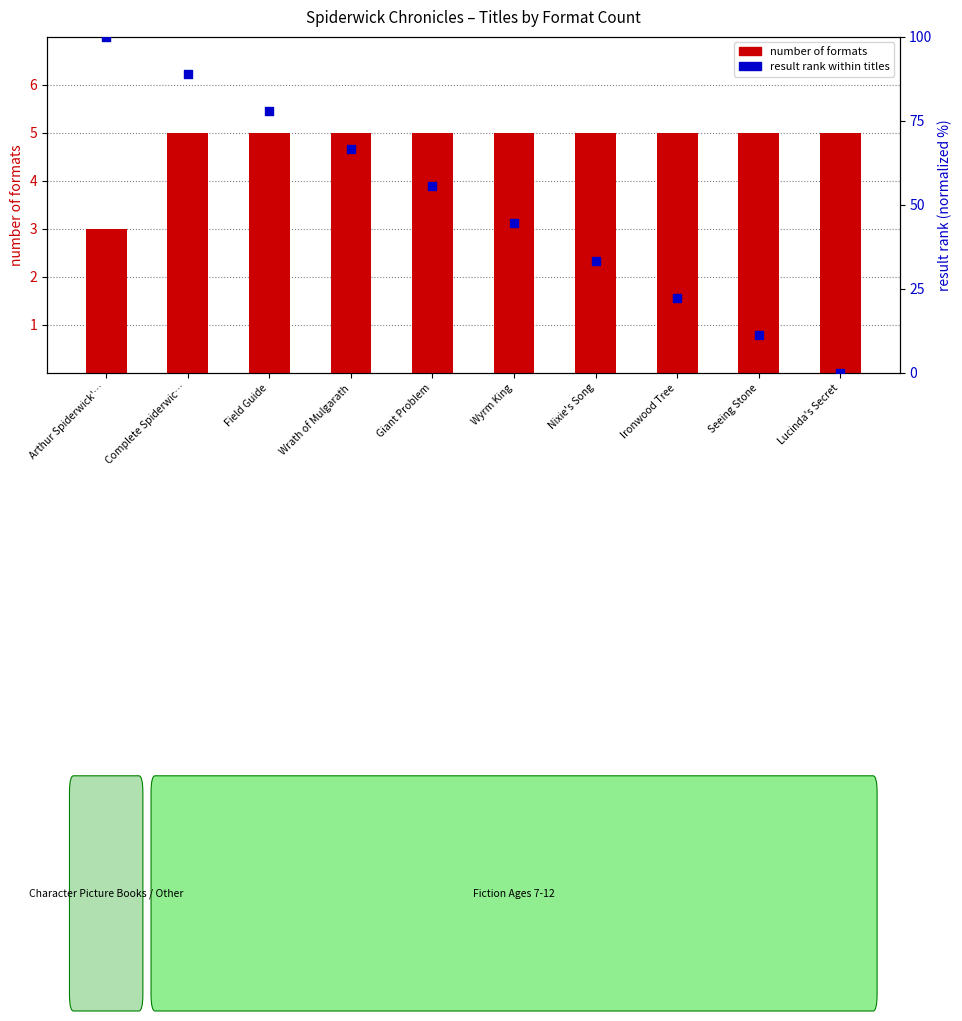

At which category is the sum across all series the highest?

Arthur Spiderwick'…